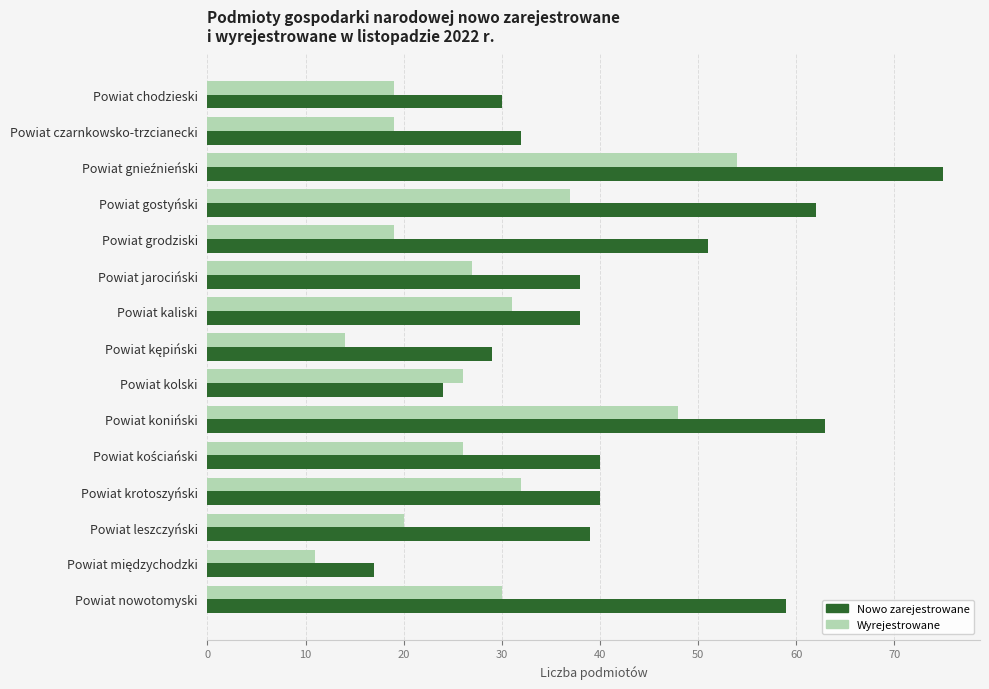

Which series has the largest range (max minus min)?

Nowo zarejestrowane